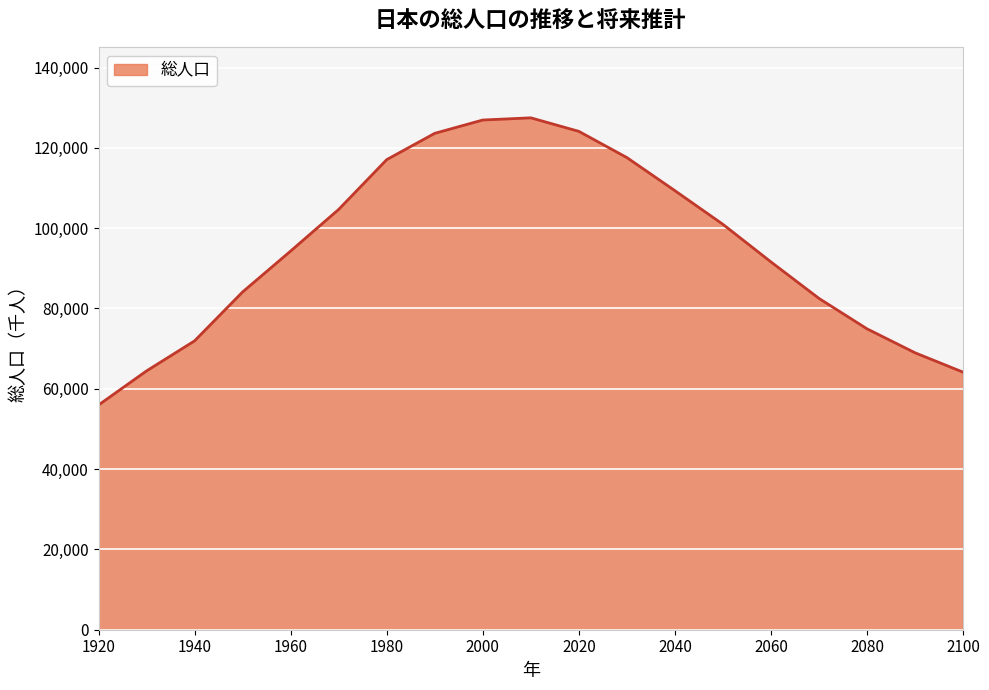

What is the smallest value displayed?

55963